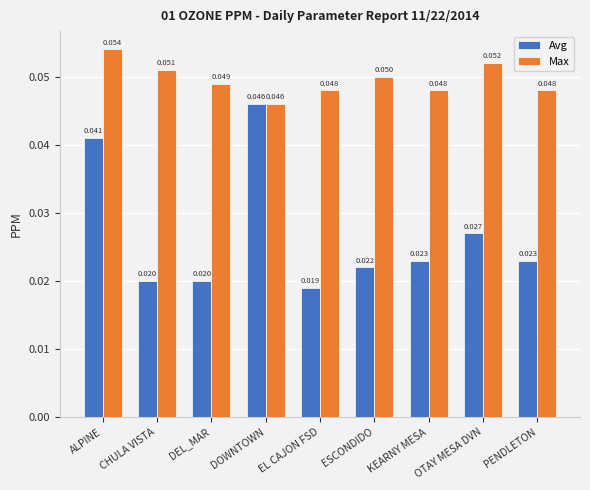

Which series has the widest spread of values?

Avg